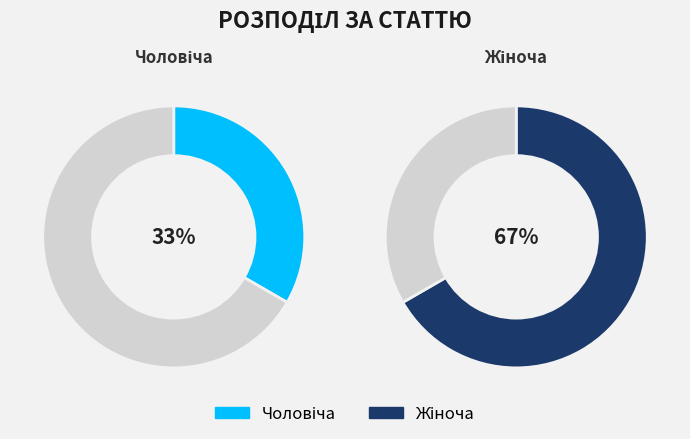

True or false: Чоловіча accounts for 25% of the total.

False